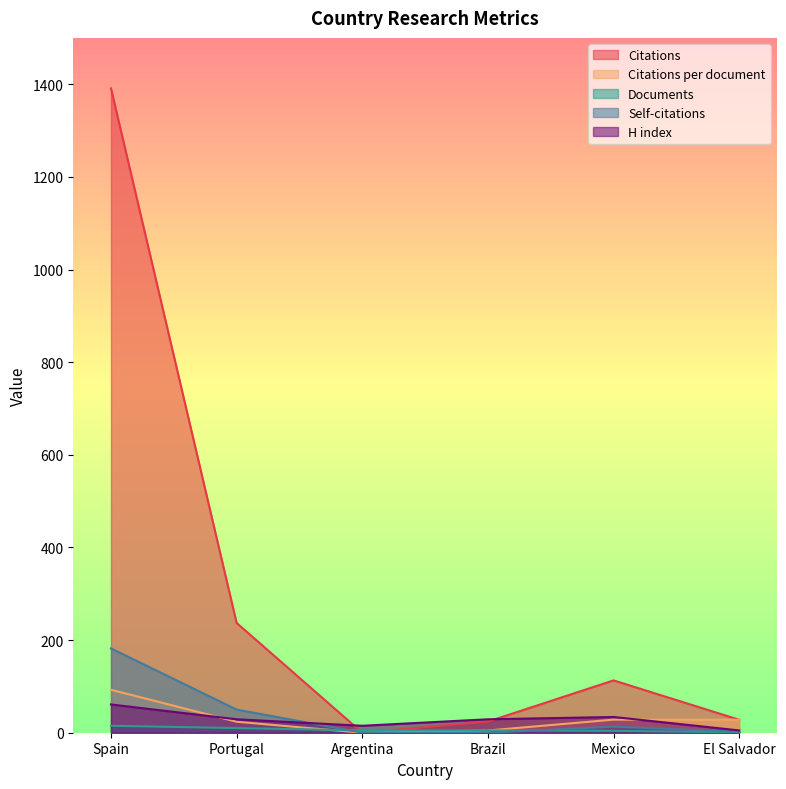

Where is the first local minimum for Citations per document?

Argentina